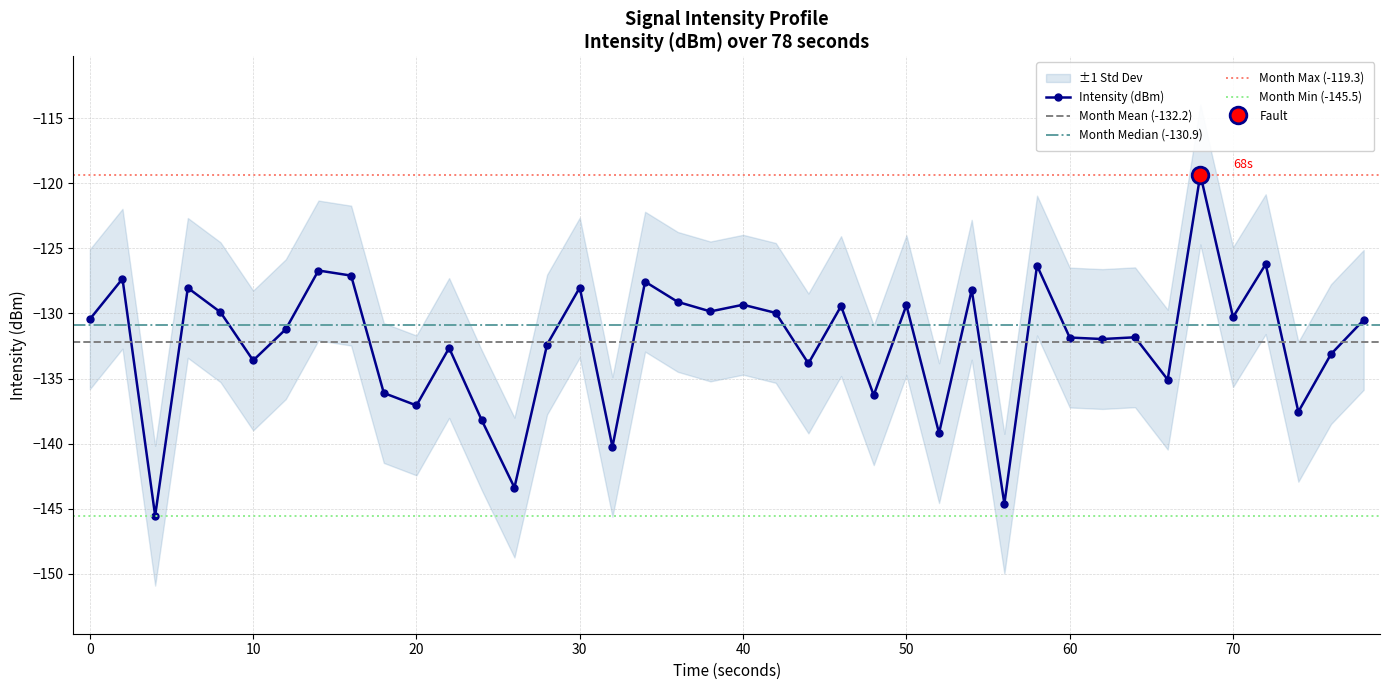

What is the highest value of the Intensity (dBm) series?

-119.3